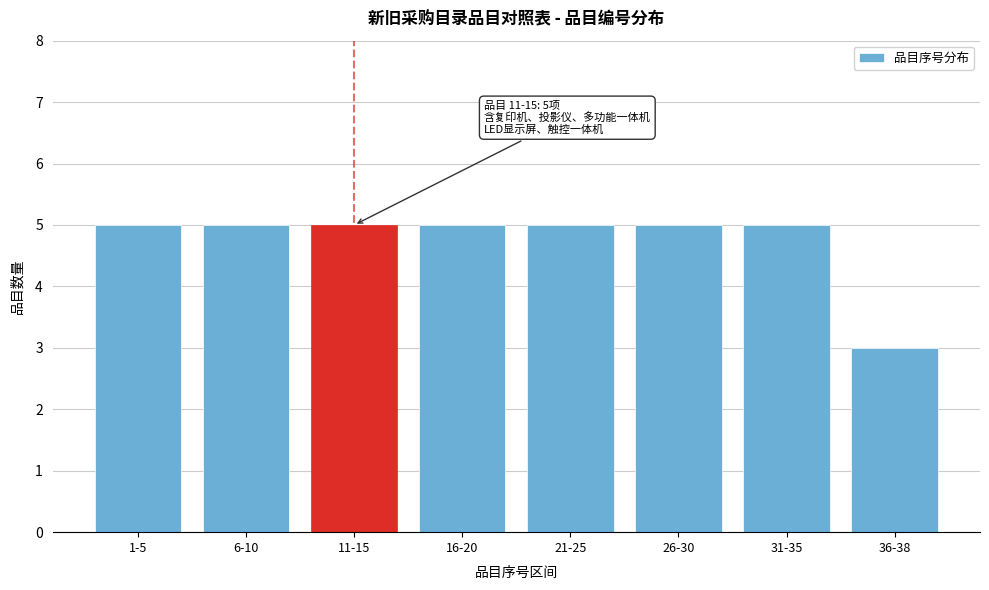

Reading left to right, transcribe all the data shown in this chart.

5	5	5	5	5	5	5	3